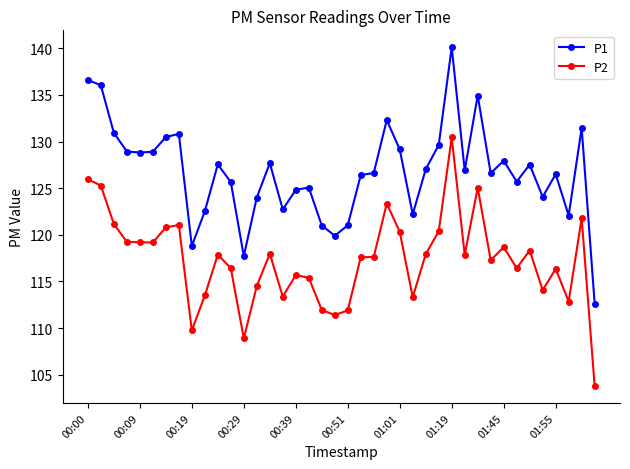

What is the minimum value shown in the chart?

103.8